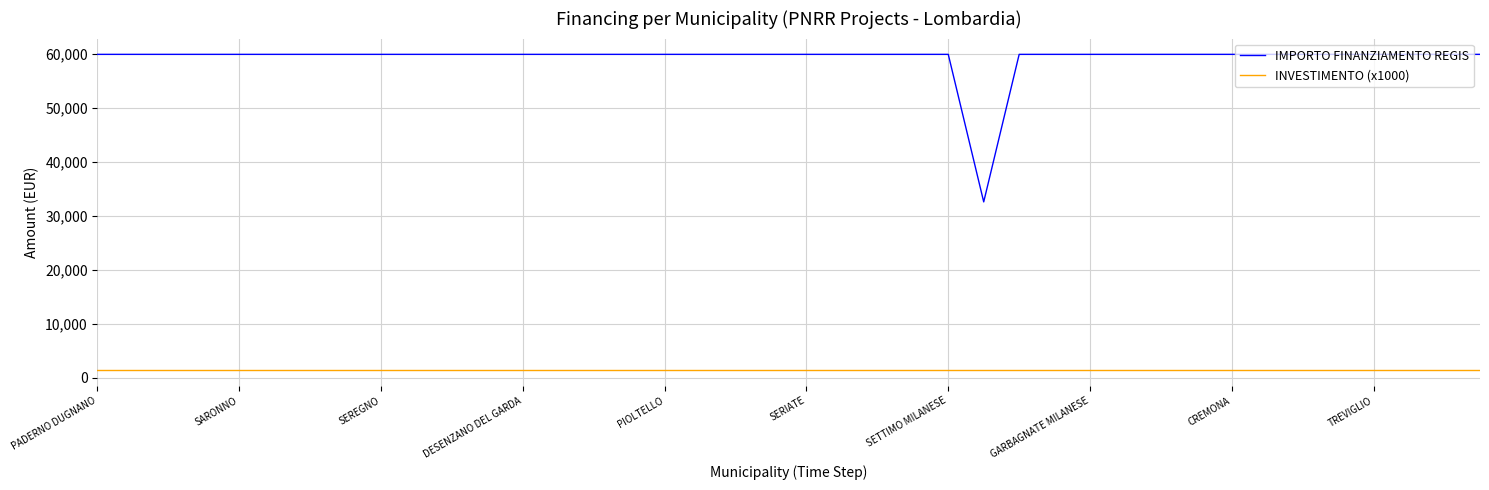

Rank the series by their maximum value, from highest to lowest.

IMPORTO FINANZIAMENTO REGIS, INVESTIMENTO (x1000)